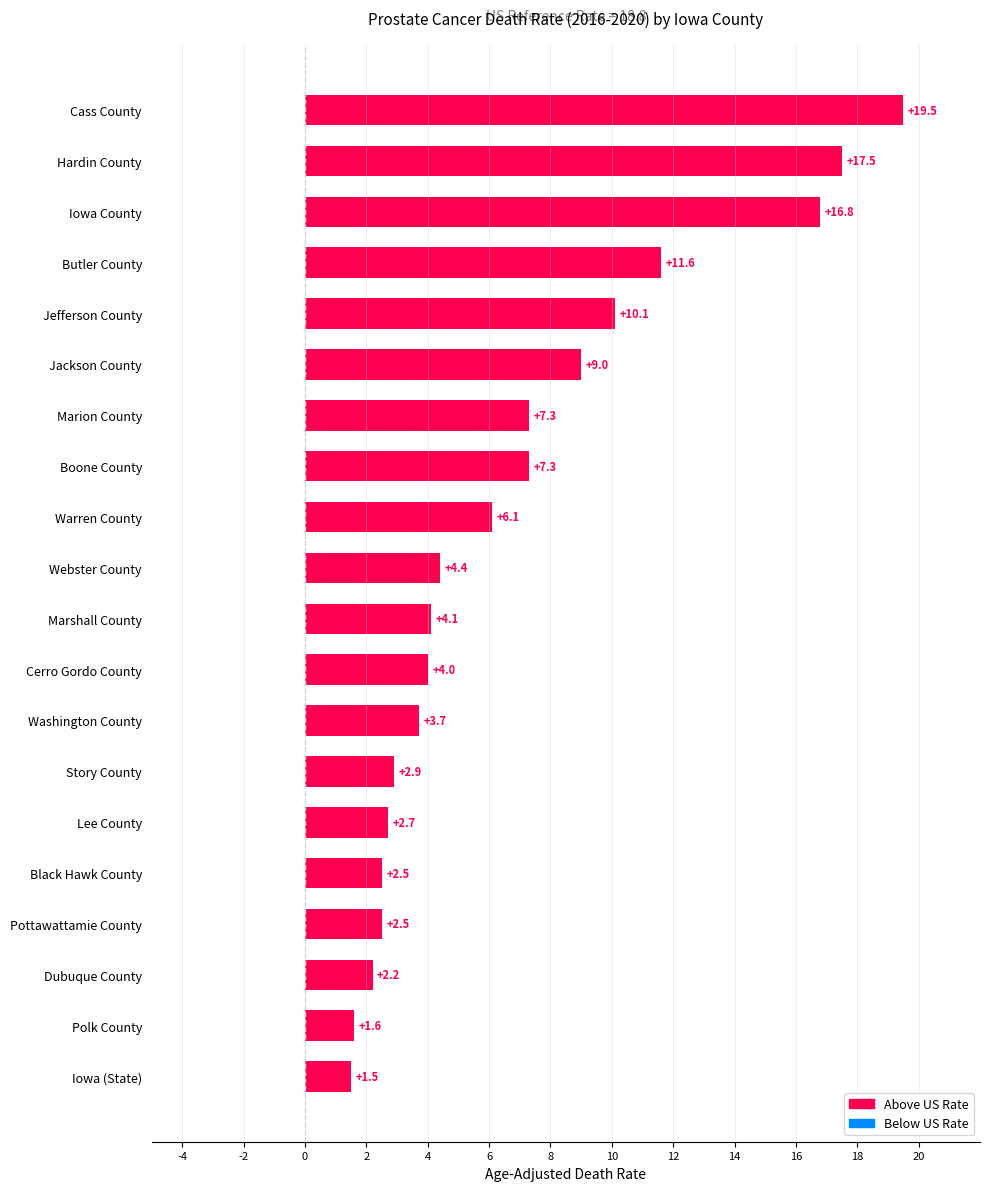

What is the sum of all values?

137.3